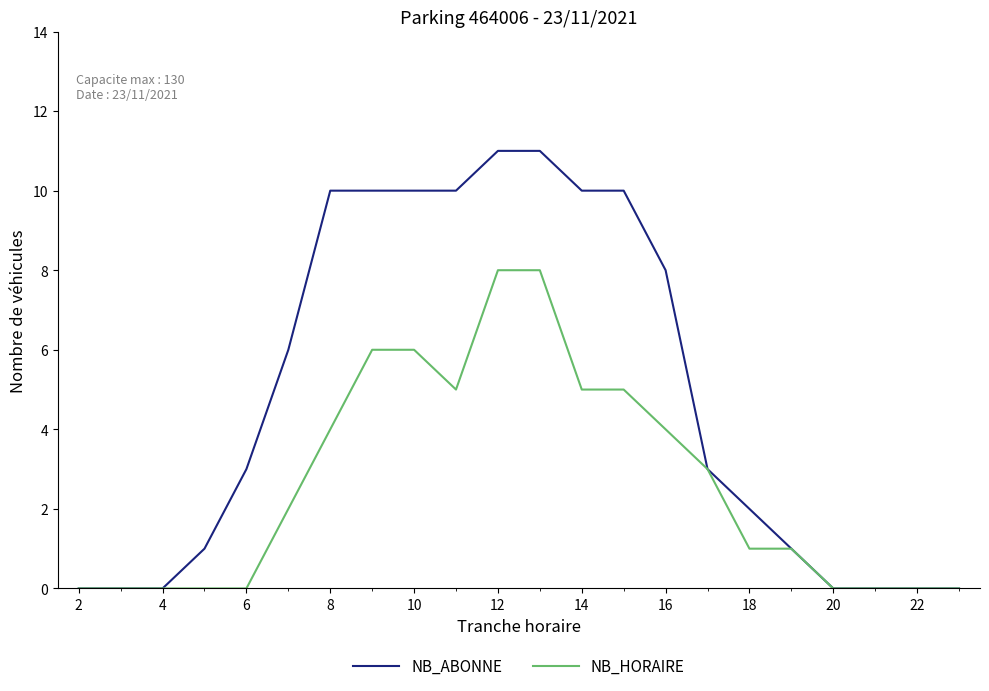

Which series has the largest total across all categories?

NB_ABONNE